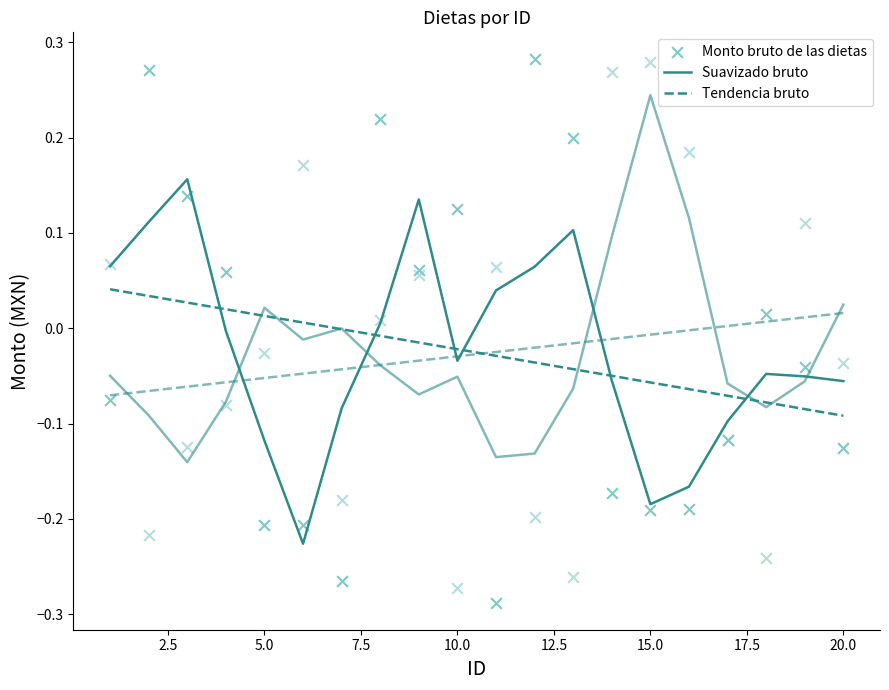

Which series contains the lowest Y value?

Monto bruto de las dietas